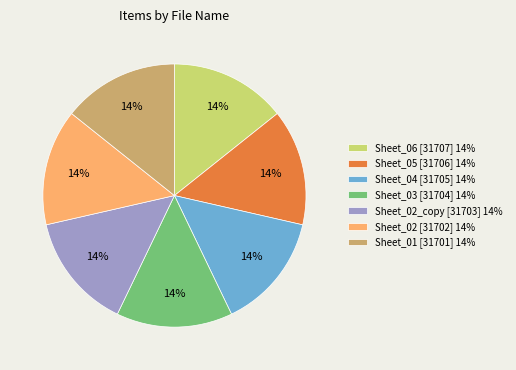

Combined, do Sheet_02 [31702] 14% and Sheet_01 [31701] 14% account for over 50%?

No